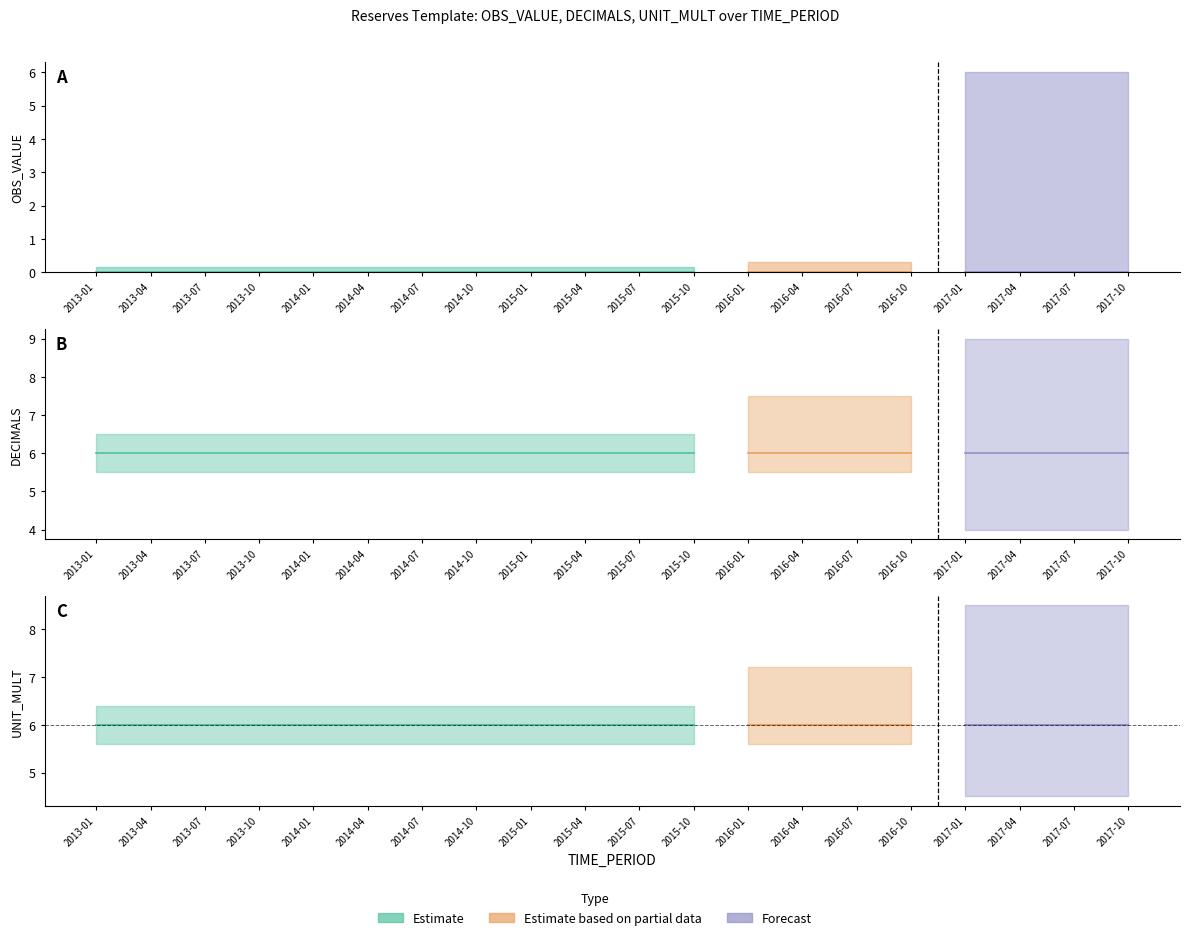

Which series changed the most between 2014-01 and 2017-10?

OBS_VALUE